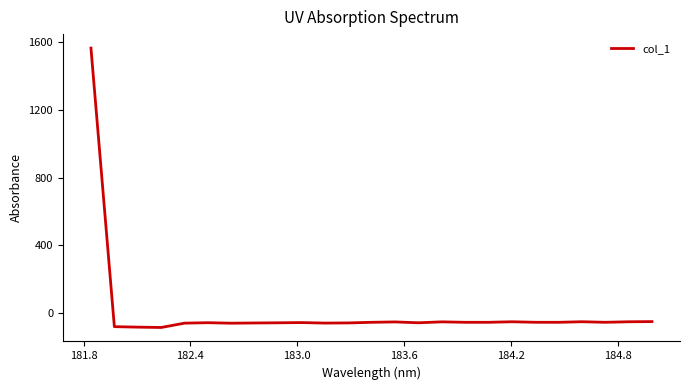

What is the minimum value shown in the chart?

-88.3